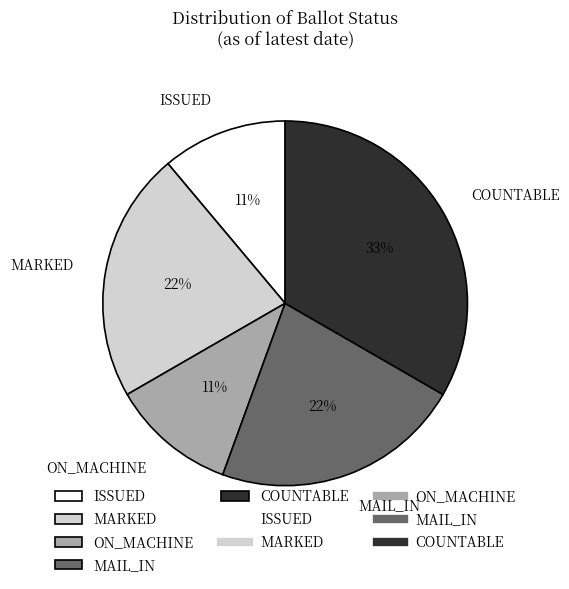

Is it true that ISSUED is 11% of the pie?

True